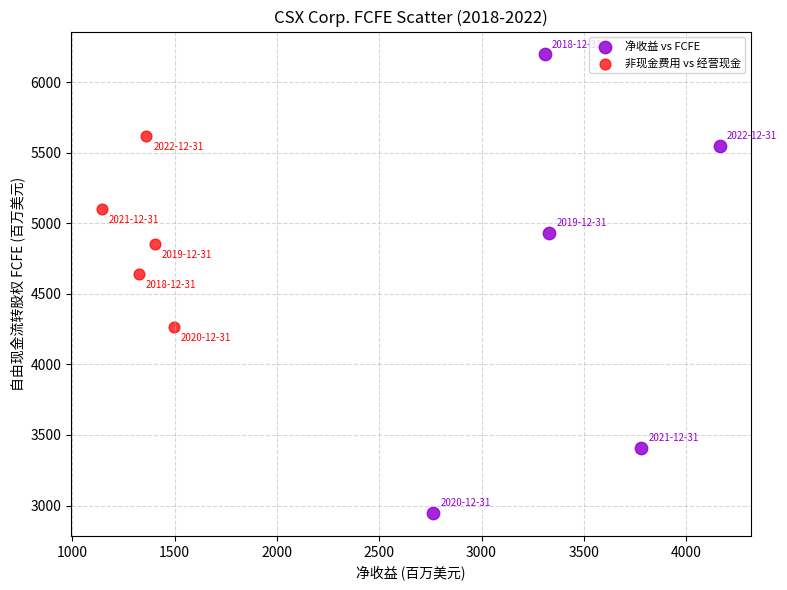

What are all the series names shown in the legend?

净收益 vs FCFE, 非现金费用 vs 经营现金